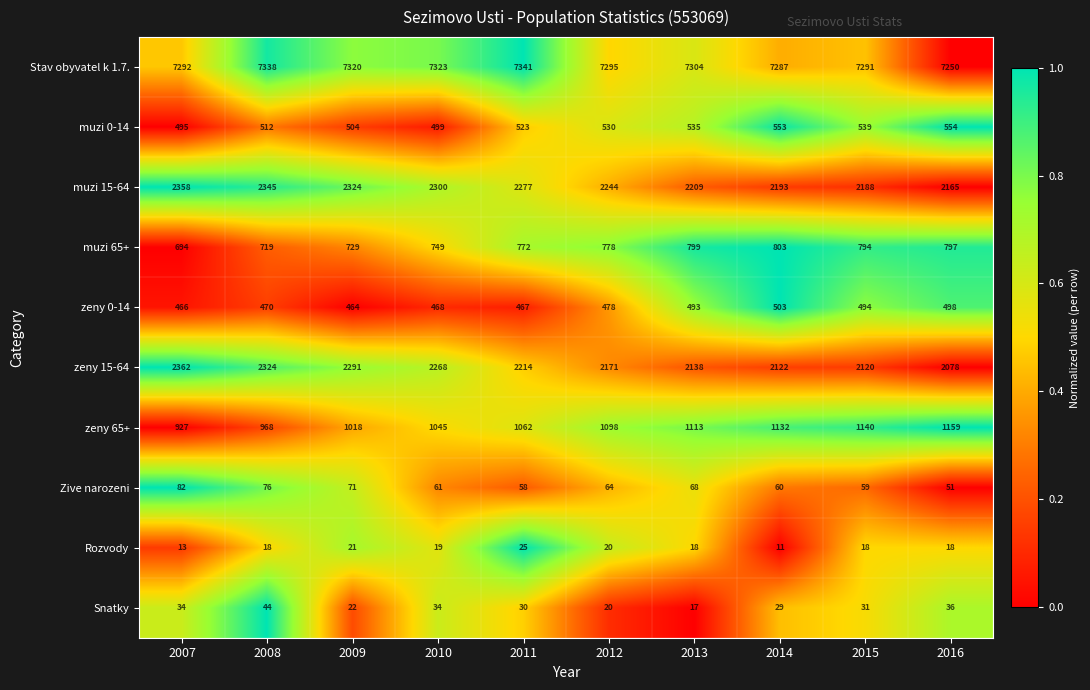

Which series has the largest range (max minus min)?

zeny 15-64